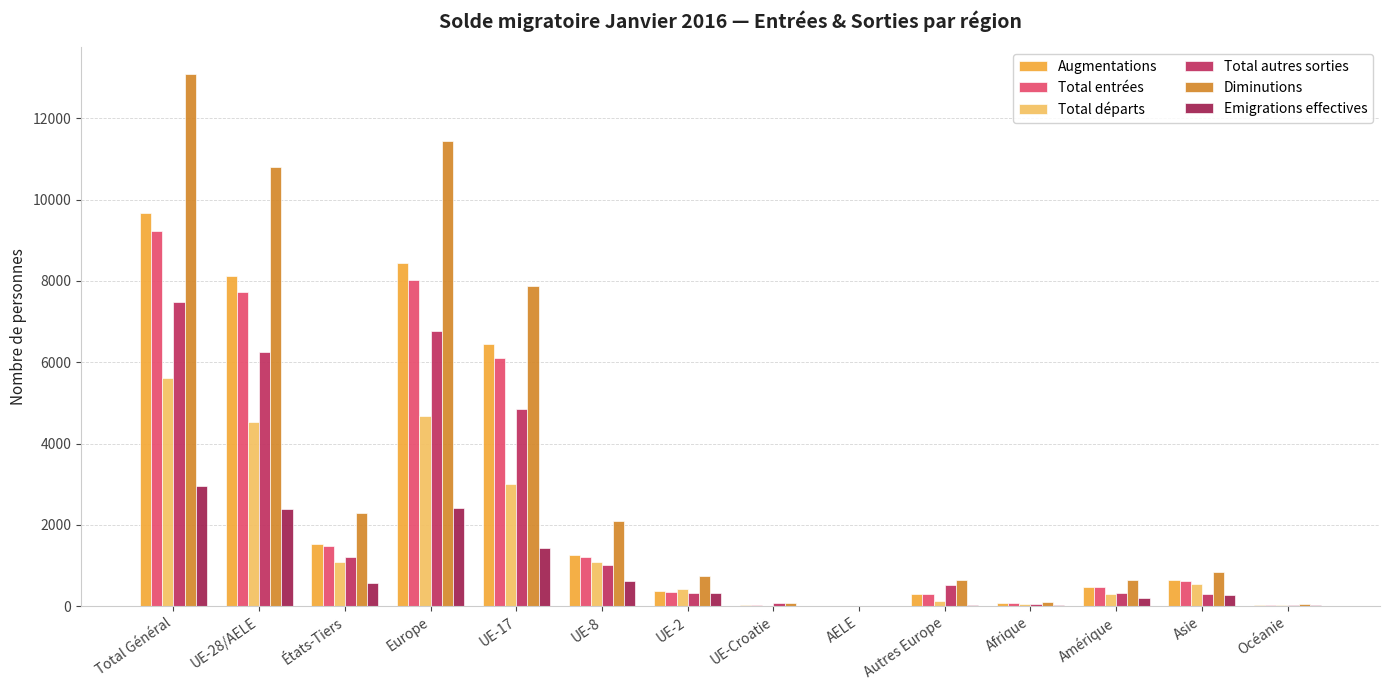

Reading right to left, list all the values displayed in this chart.

Augmentations: 39	635	477	72	305	9	34	374	1269	6443	8434	1528	8129	9657
Total entrées: 38	625	464	69	295	9	33	362	1212	6114	8025	1491	7730	9221
Total départs: 38	551	312	51	135	13	12	422	1081	3006	4669	1087	4534	5621
Total autres sorties: 20	294	332	47	515	5	76	314	1006	4862	6778	1208	6263	7471
Diminutions: 58	845	644	98	650	18	88	736	2087	7868	11447	2295	10797	13092
Emigrations effectives: 29	283	207	20	35	7	3	328	630	1423	2426	574	2391	2965